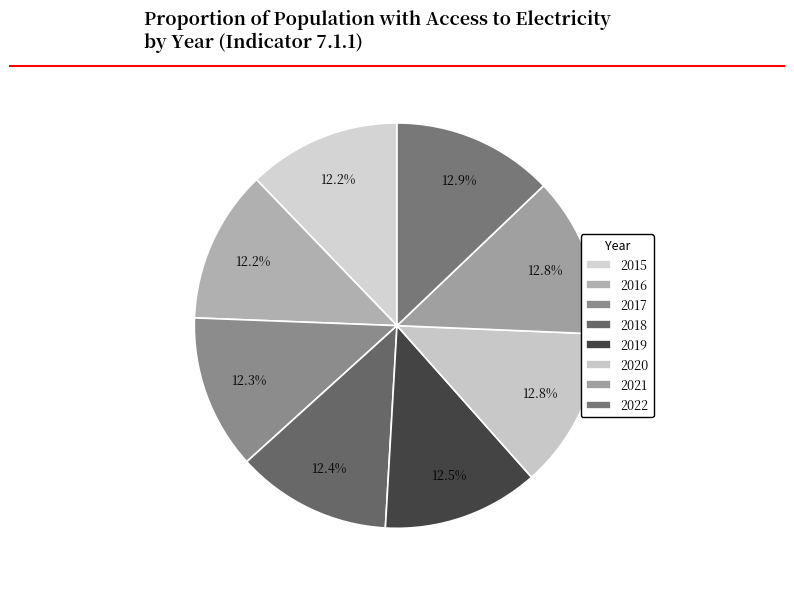

The 2021 slice represents 1% of the pie. True or false?

False